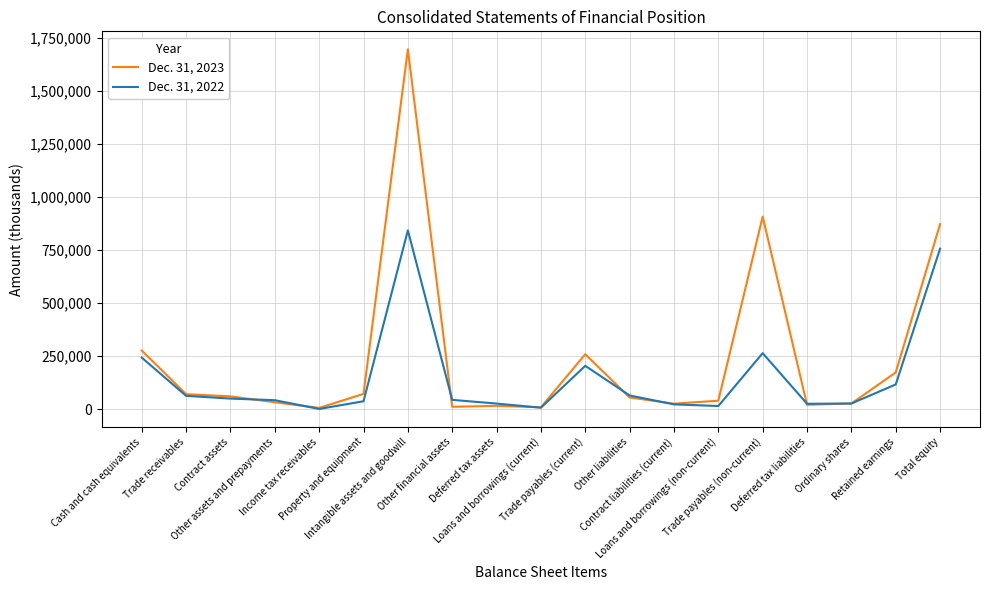

Which series has the widest spread of values?

Dec. 31, 2023